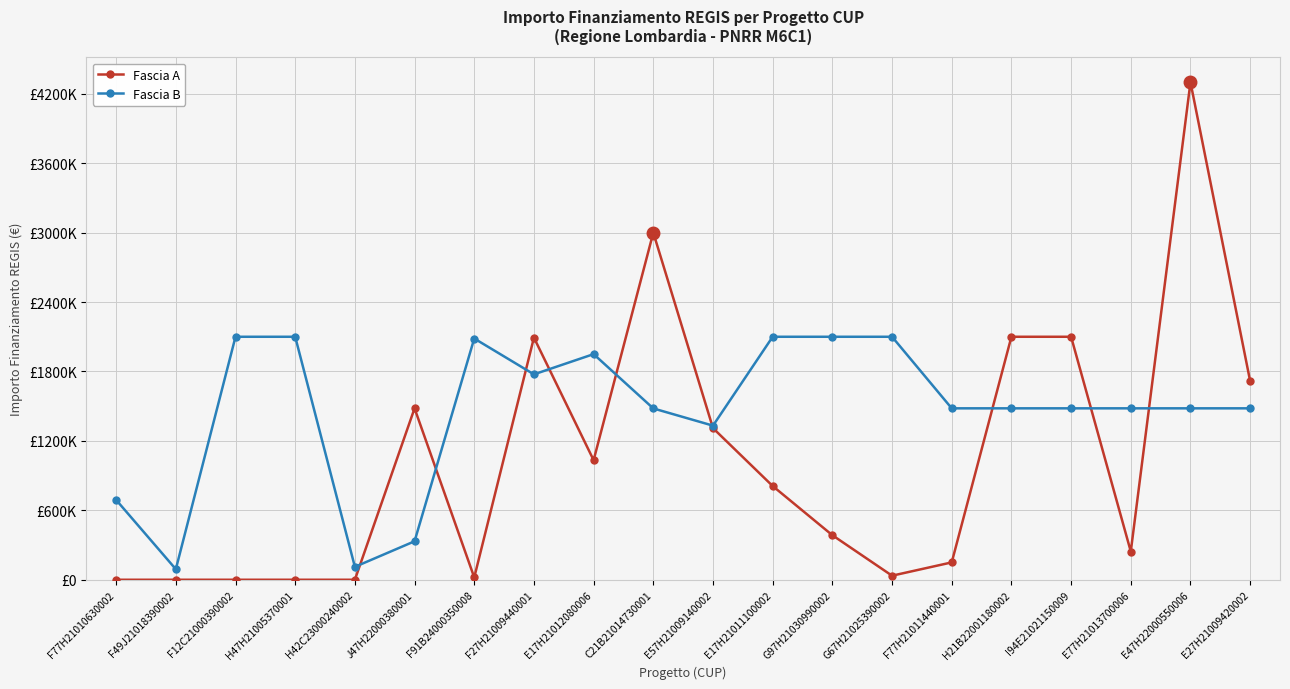

What is the sum of the Fascia A values at F12C21000390002 and E27H21009420002?

1716421.0